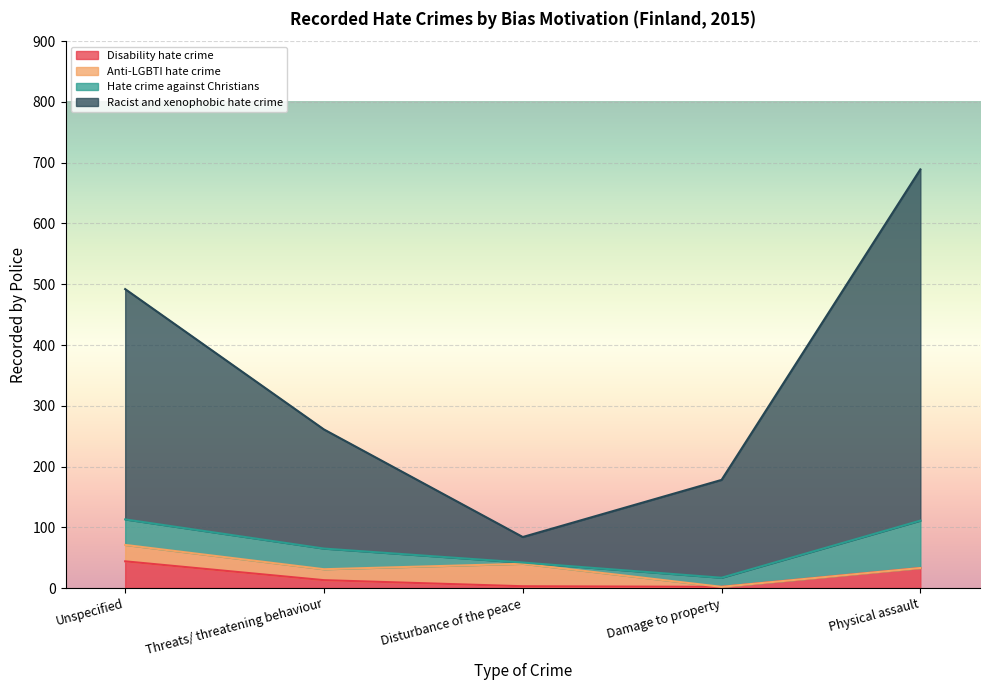

Does the chart display data point markers on the line(s)?

No